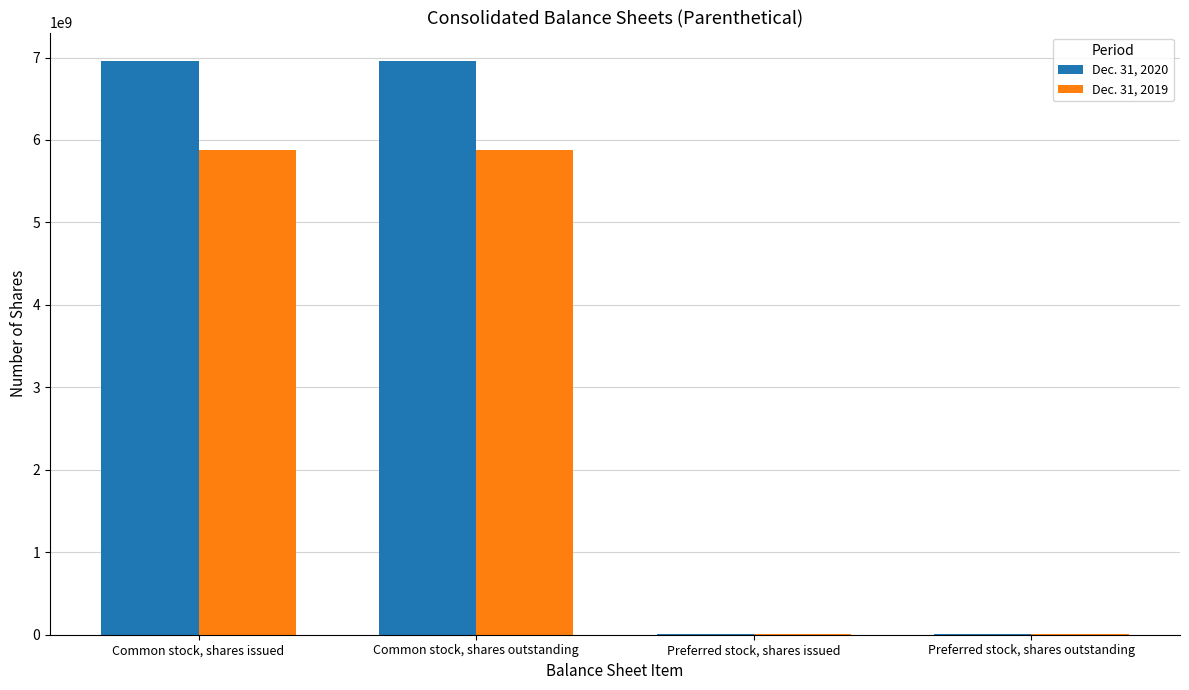

Is it true that Dec. 31, 2019 equals 8922767603 at Common stock, shares outstanding?

False